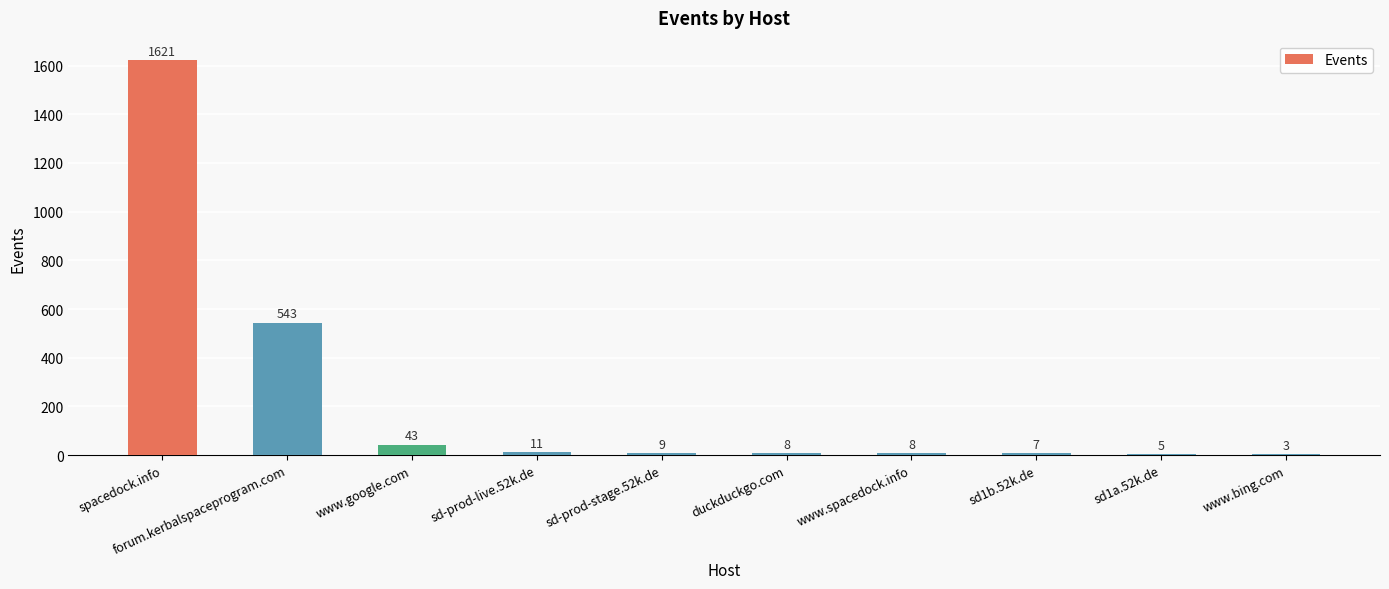

What is the sum of the values at www.spacedock.info and duckduckgo.com?

16